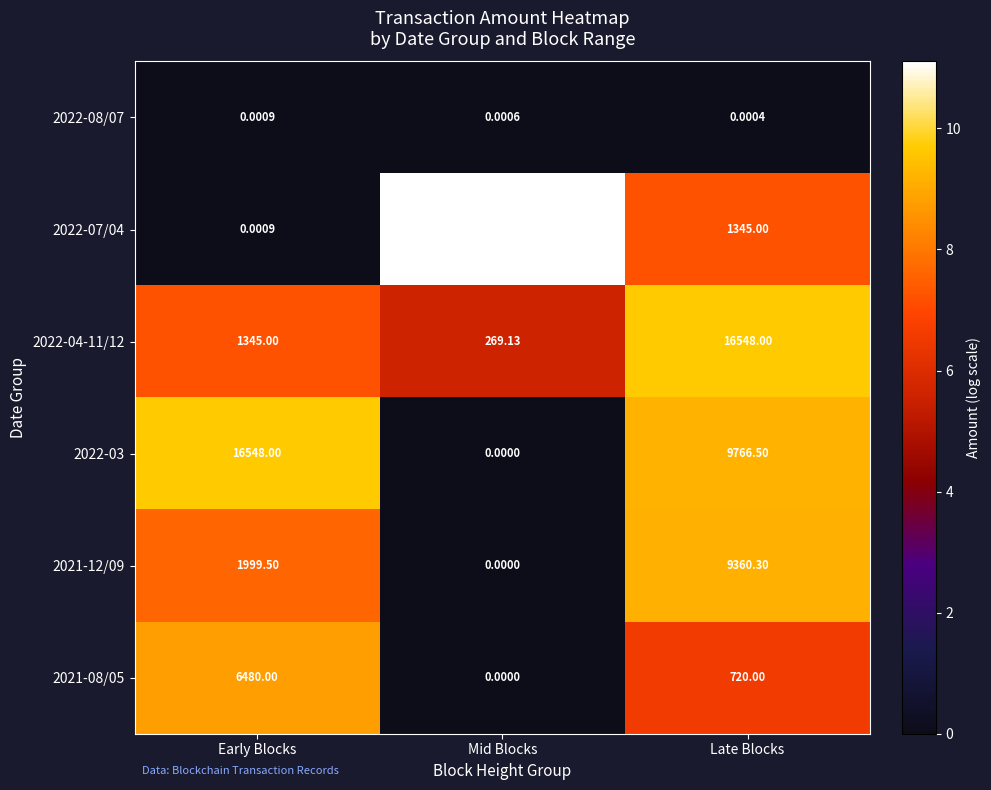

List the labels in order of 2021-12/09 value, largest first.

Late Blocks, Early Blocks, Mid Blocks